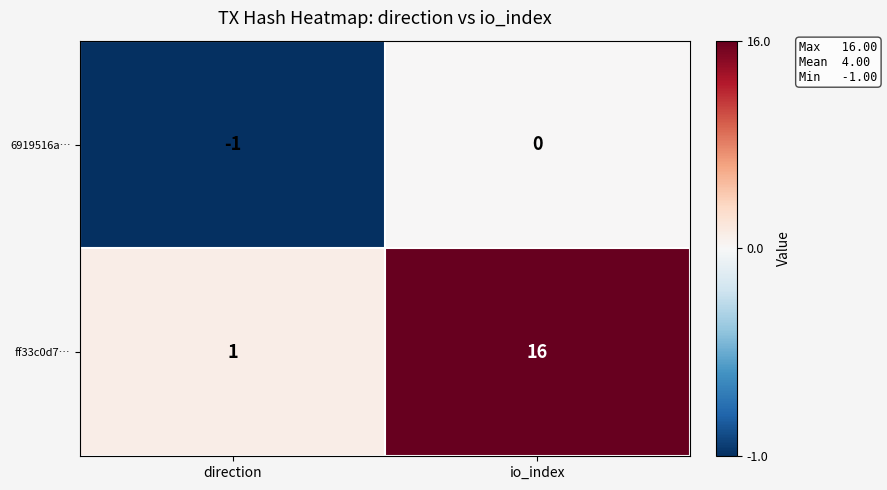

What is the total value across all series at io_index?

16